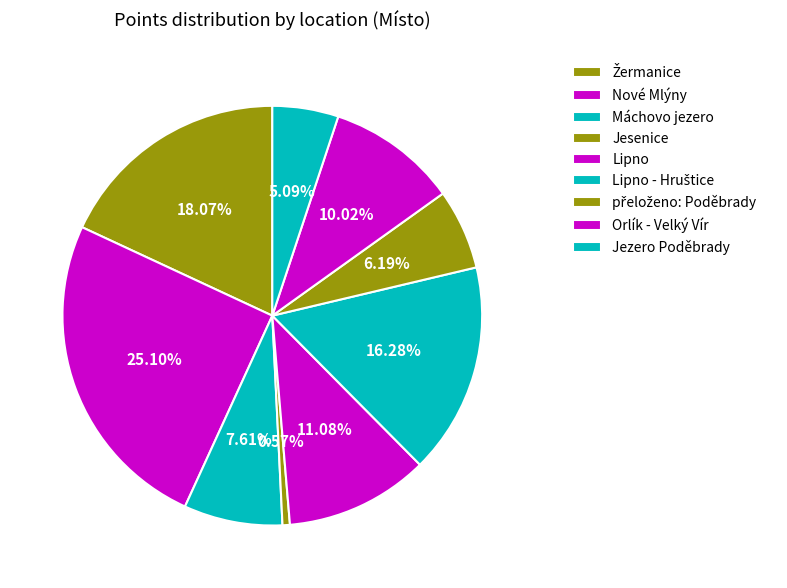

The Orlík - Velký Vír slice represents 10% of the pie. True or false?

True